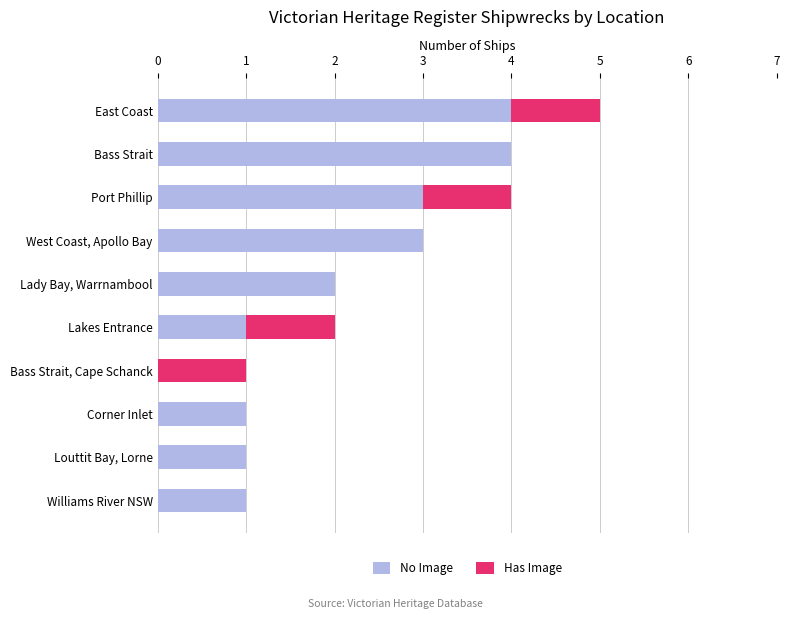

How many series are shown in this chart?

2